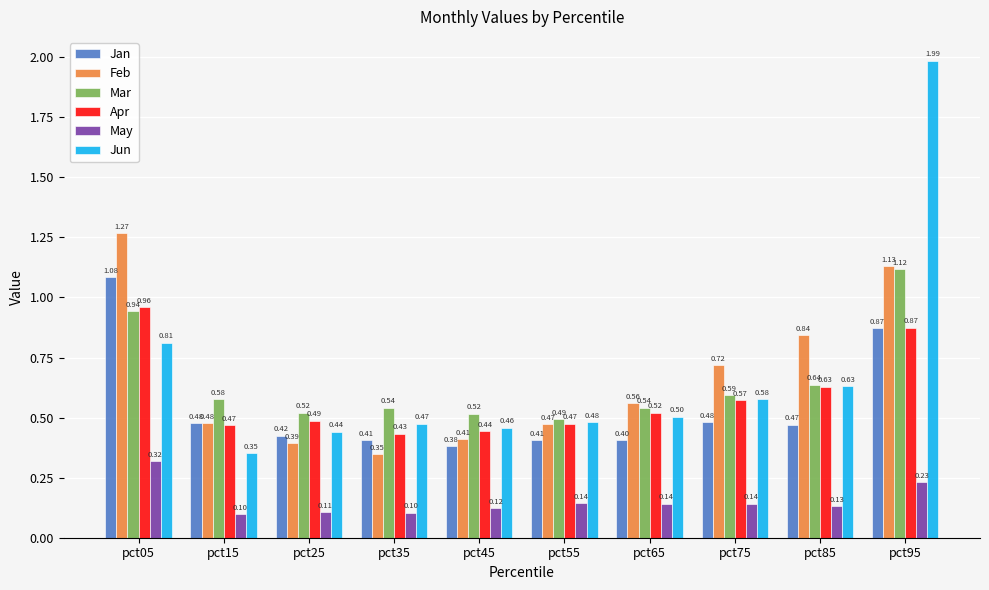

Which series changed the most between pct45 and pct65?

Feb